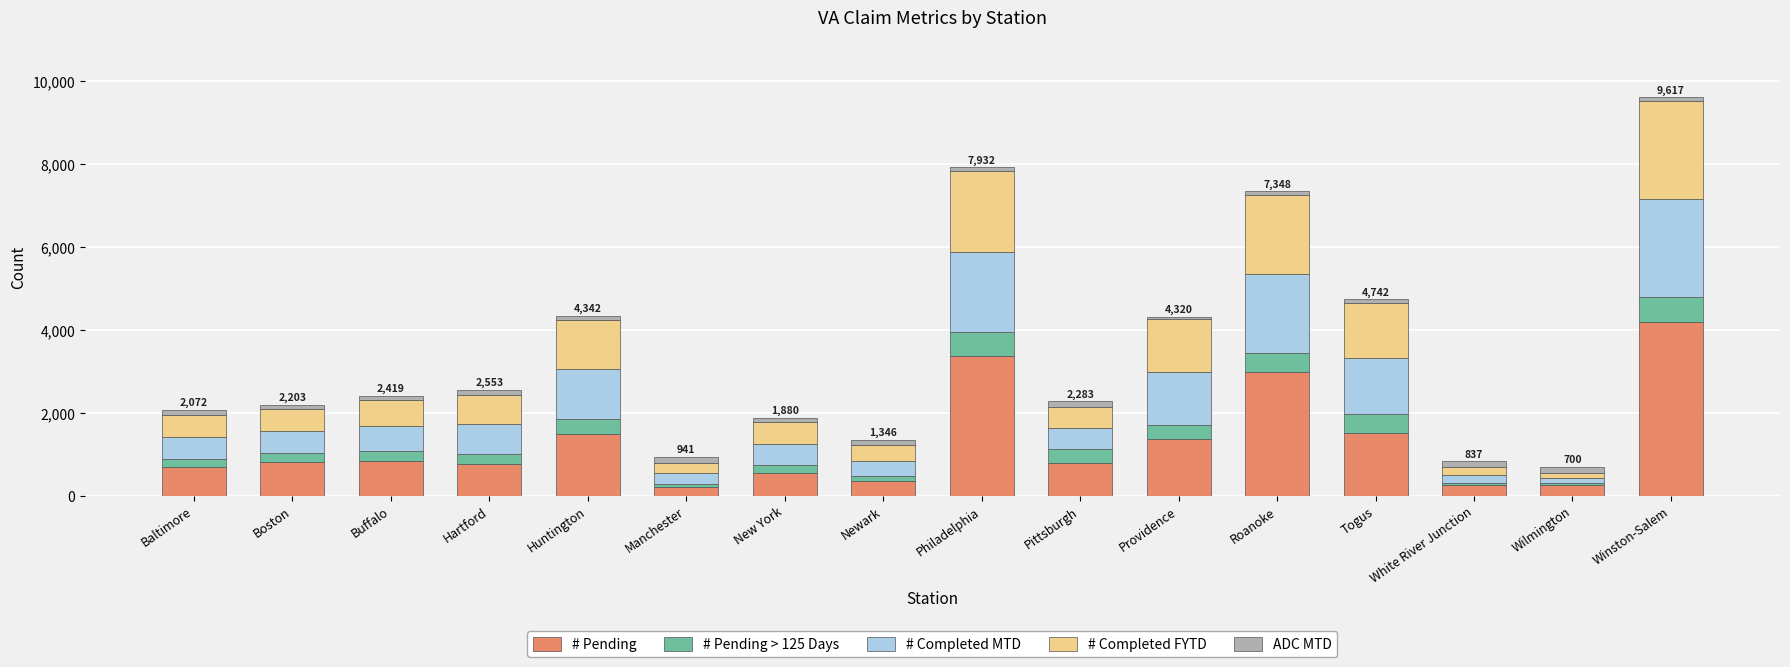

At which category is the sum across all series the highest?

Winston-Salem